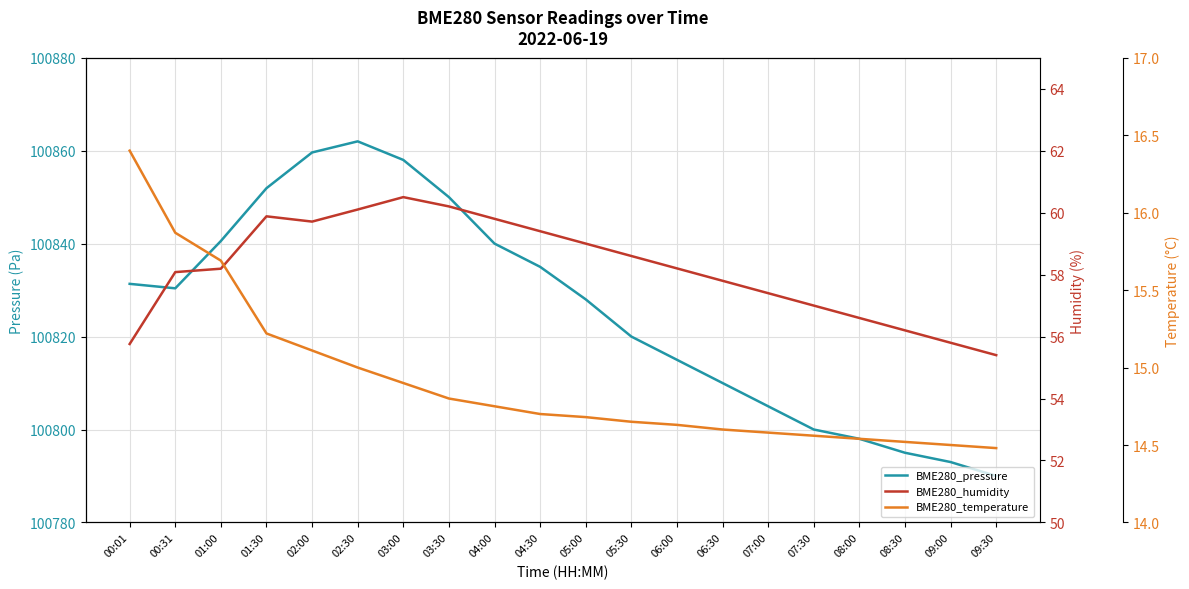

How many distinct data groups are displayed?

3